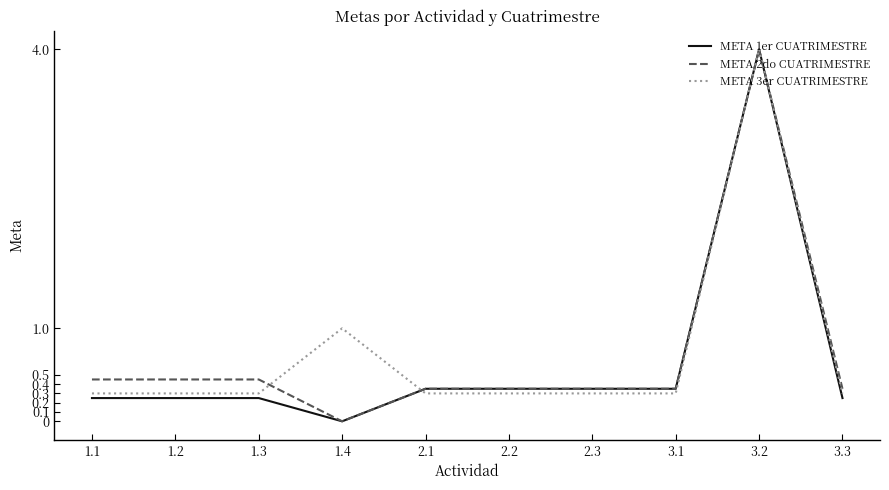

The META 2do CUATRIMESTRE series shows 0.7 at 1.3. True or false?

False